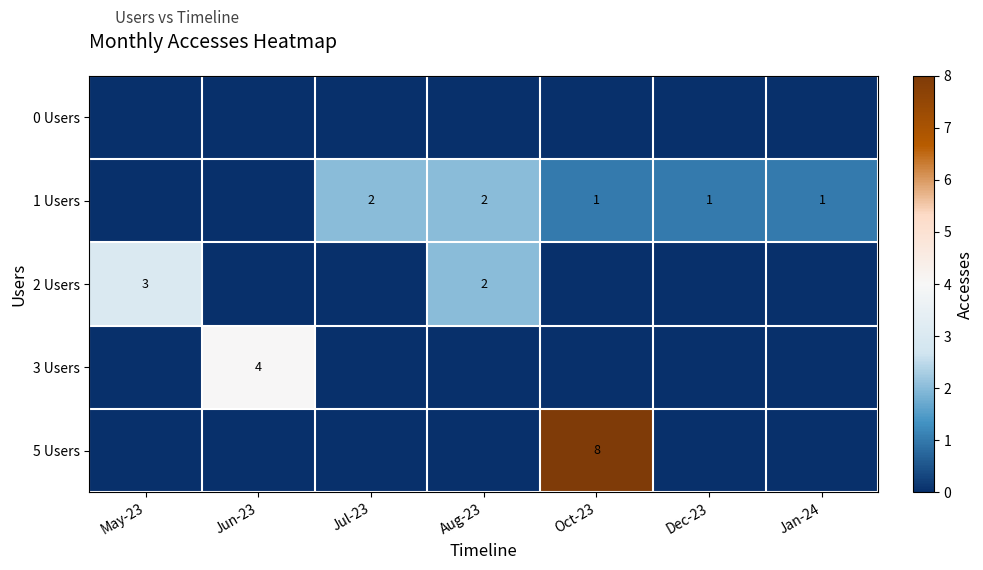

The 1 Users series shows 1 at Aug-23. True or false?

False